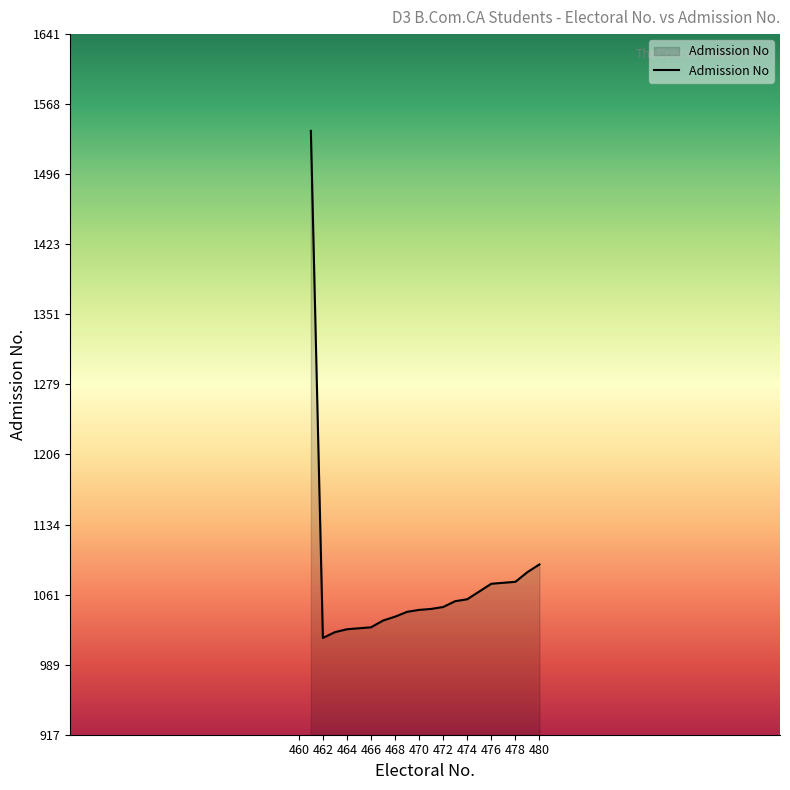

What is the smallest value displayed?

1017